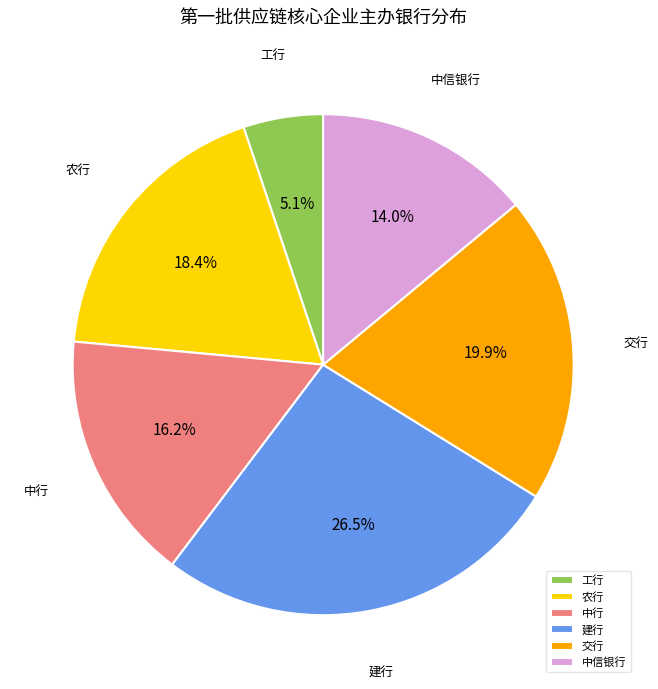

What is the largest slice in the pie chart?

建行